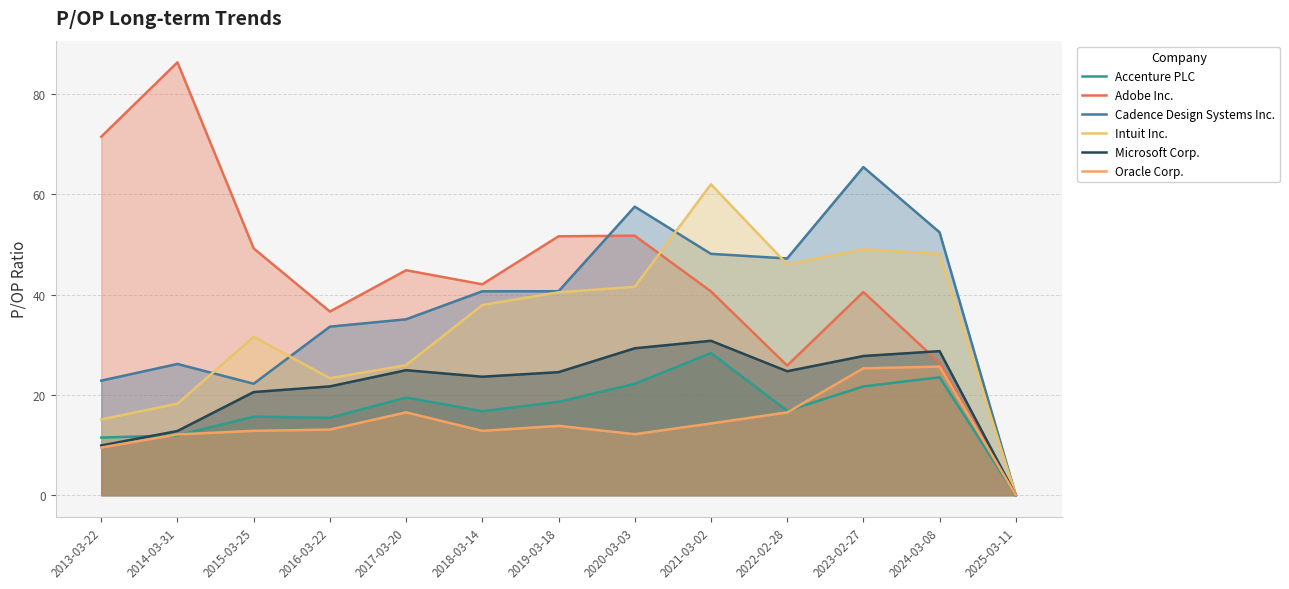

List the labels in order of Accenture PLC value, largest first.

2021-03-02, 2024-03-08, 2020-03-03, 2023-02-27, 2017-03-20, 2019-03-18, 2022-02-28, 2018-03-14, 2015-03-25, 2016-03-22, 2014-03-31, 2013-03-22, 2025-03-11